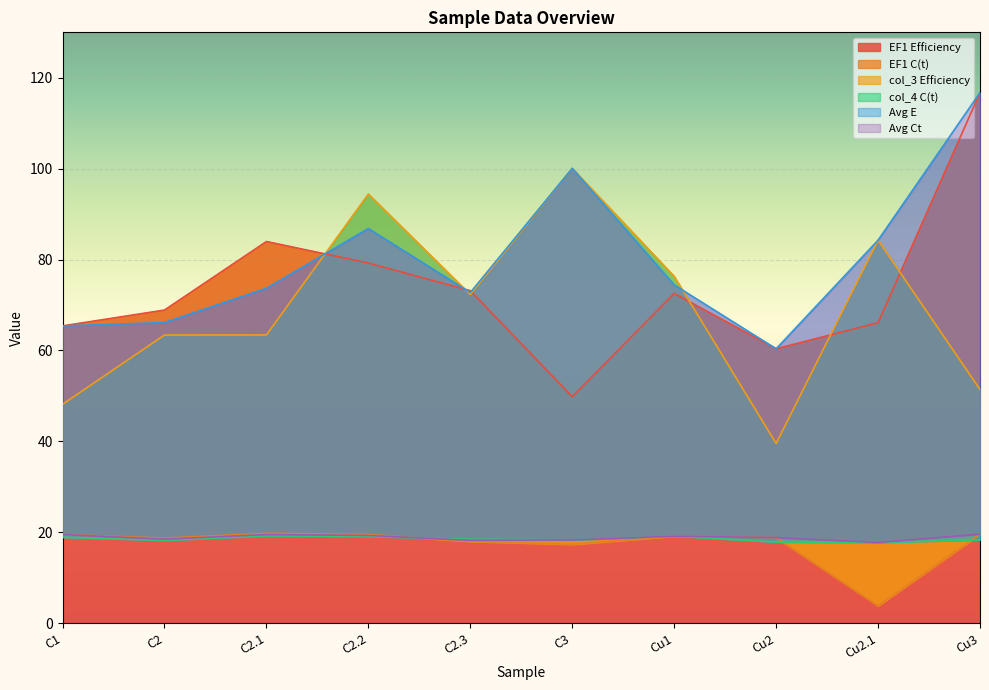

Reading left to right, transcribe all the data shown in this chart.

EF1 Efficiency: C1=65.4	C2=68.9	C2.1=84.0	C2.2=79.2	C2.3=73.1	C3=49.8	Cu1=72.5	Cu2=60.4	Cu2.1=66.1	Cu3=116.7
EF1 C(t): C1=19.5	C2=18.7	C2.1=19.7	C2.2=19.5	C2.3=18.0	C3=17.3	Cu1=19.1	Cu2=18.8	Cu2.1=3.8	Cu3=19.6
col_3 Efficiency: C1=48.1	C2=63.4	C2.1=63.4	C2.2=94.4	C2.3=72.3	C3=100.1	Cu1=76.3	Cu2=39.5	Cu2.1=84.3	Cu3=51.4
col_4 C(t): C1=18.9	C2=18.2	C2.1=19.2	C2.2=19.1	C2.3=18.4	C3=18.3	Cu1=19.1	Cu2=17.8	Cu2.1=17.7	Cu3=18.3
Avg E: C1=65.4	C2=66.1	C2.1=73.7	C2.2=86.8	C2.3=72.7	C3=100.1	Cu1=74.4	Cu2=60.4	Cu2.1=84.3	Cu3=116.7
Avg Ct: C1=19.5	C2=18.4	C2.1=19.5	C2.2=19.3	C2.3=18.2	C3=18.3	Cu1=19.1	Cu2=18.8	Cu2.1=17.7	Cu3=19.6